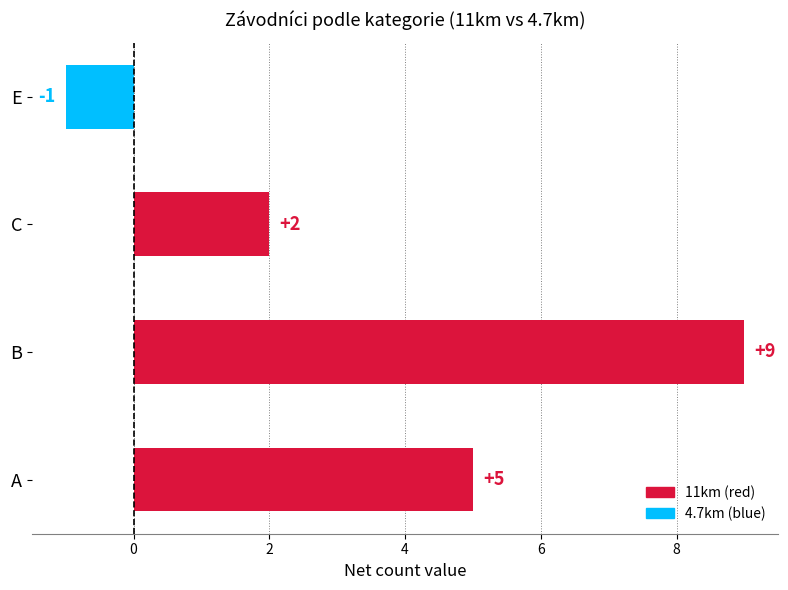

Reading bottom to top, transcribe all the data shown in this chart.

5	9	2	-1